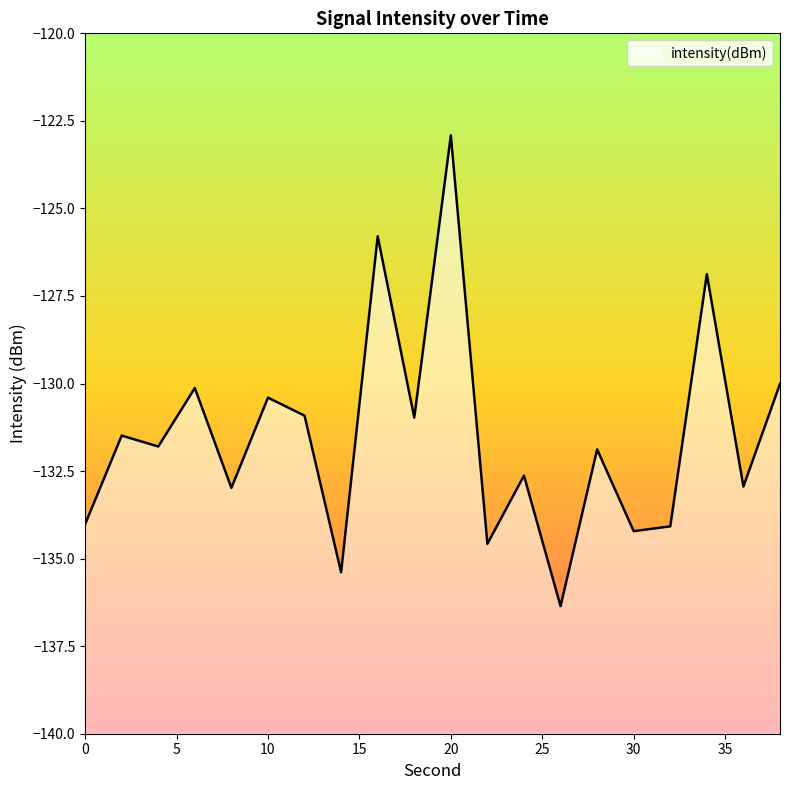

Count the number of values greater than -131.

8